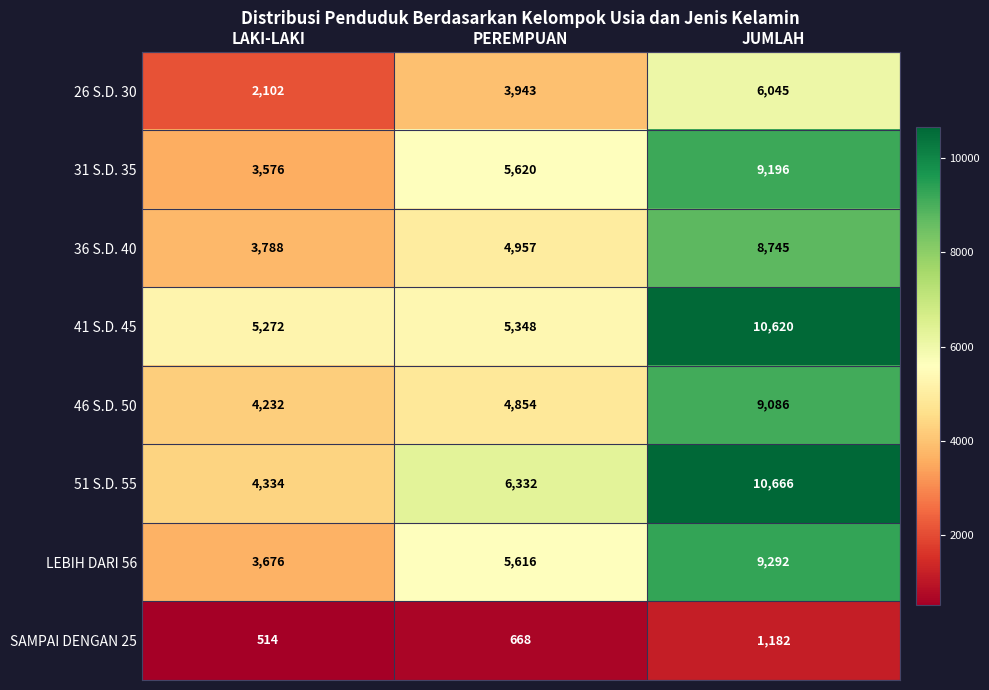

At which label is LEBIH DARI 56 closest to 6484?

PEREMPUAN